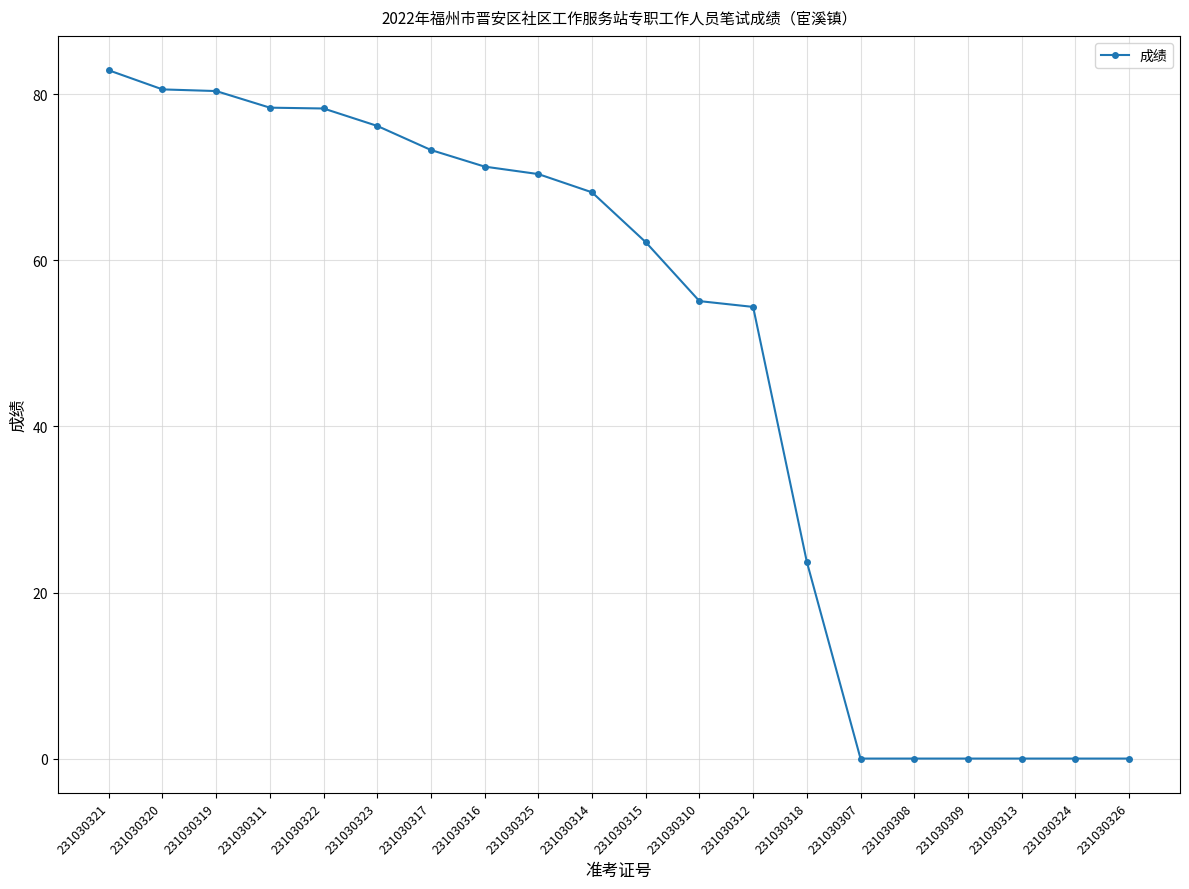

What is the value of the 5th point from the left?

78.3